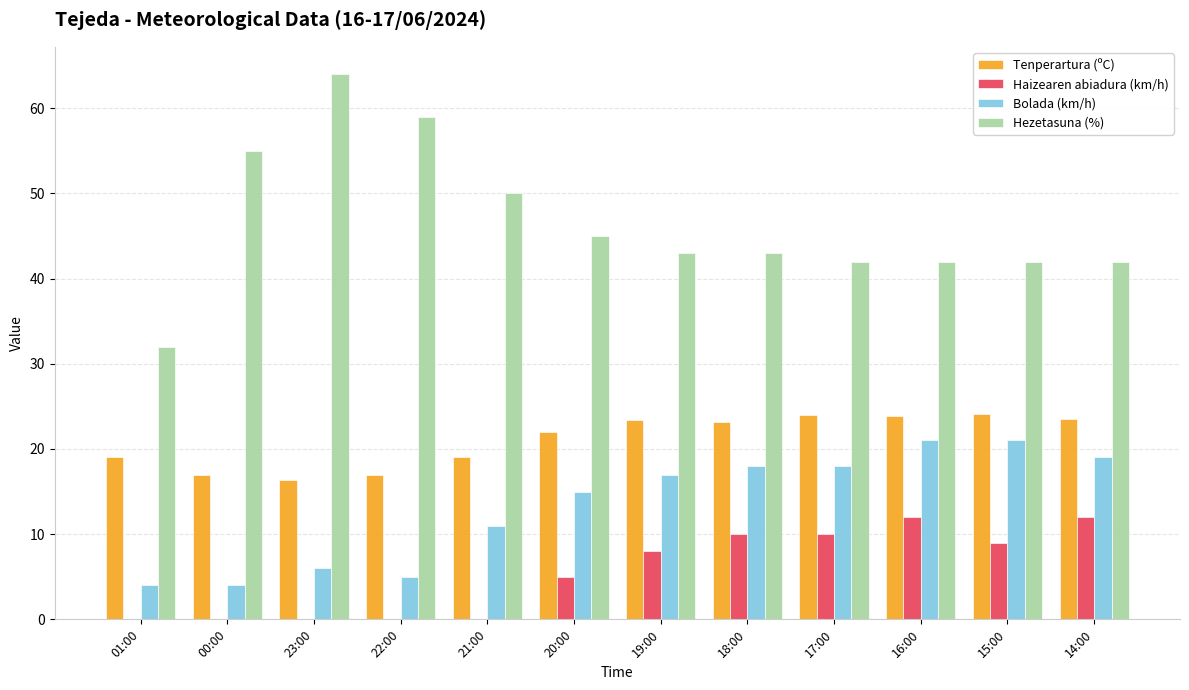

Is the value of Haizearen abiadura (km/h) at 01:00 greater than the value of Bolada (km/h) at 23:00?

No